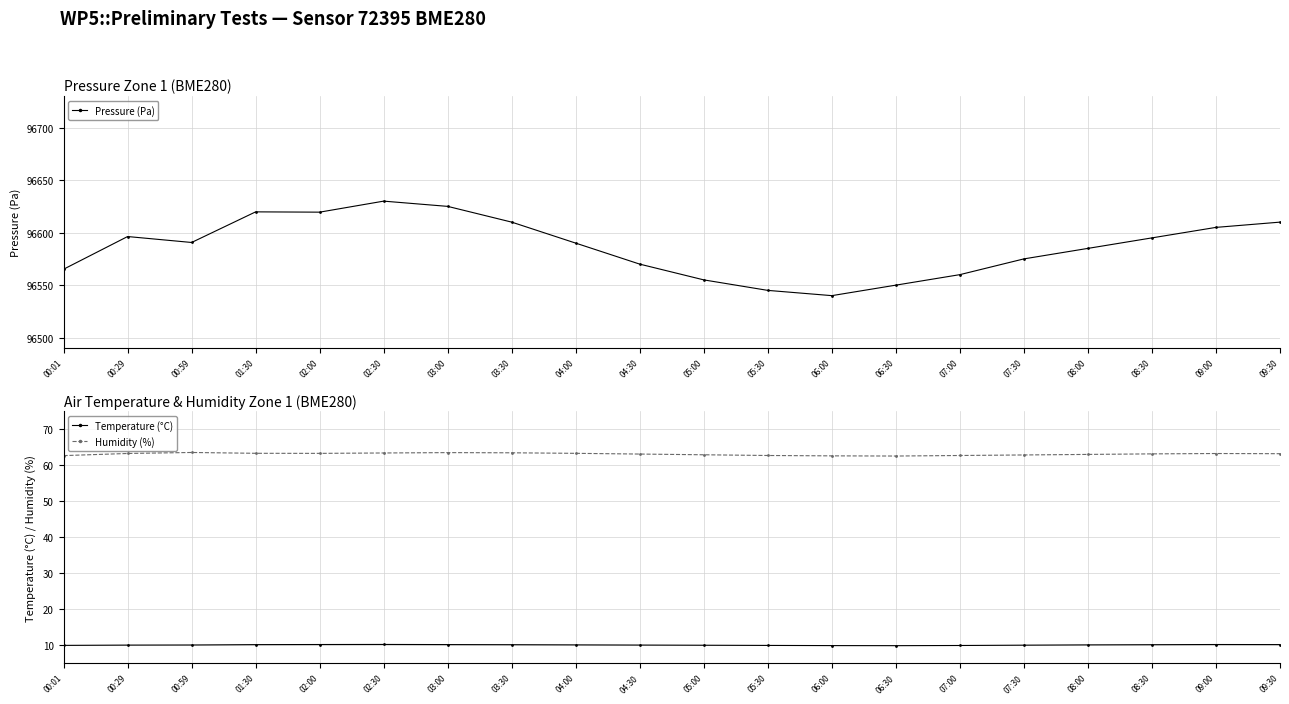

True or false: Pressure (Pa) has more than 2 points higher than both neighbors.

True